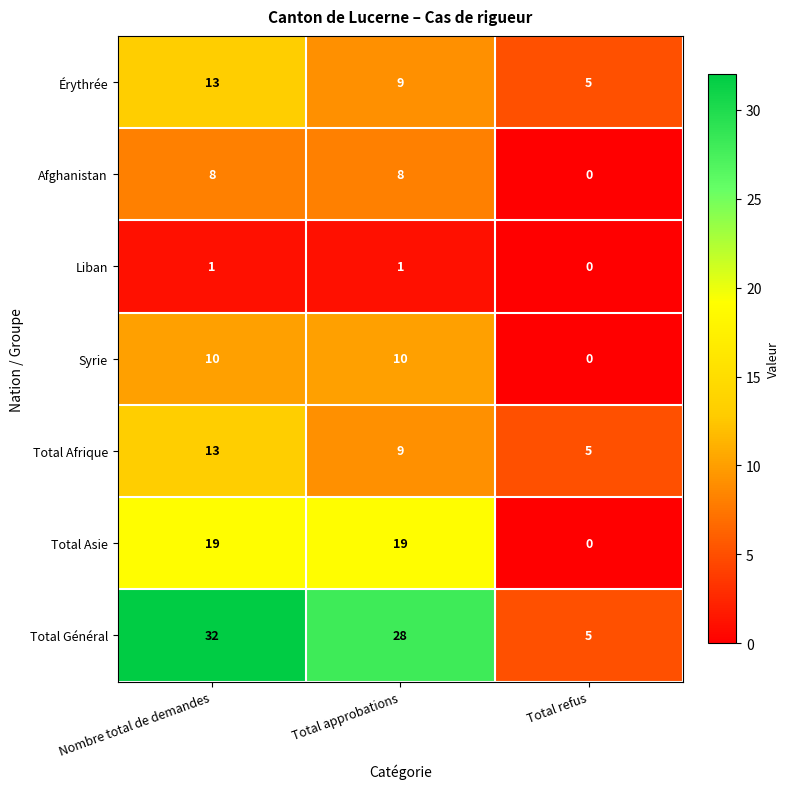

Reading left to right, list all the values displayed in this chart.

Érythrée: Nombre total de demandes=13	Total approbations=9	Total refus=5
Afghanistan: Nombre total de demandes=8	Total approbations=8	Total refus=0
Liban: Nombre total de demandes=1	Total approbations=1	Total refus=0
Syrie: Nombre total de demandes=10	Total approbations=10	Total refus=0
Total Afrique: Nombre total de demandes=13	Total approbations=9	Total refus=5
Total Asie: Nombre total de demandes=19	Total approbations=19	Total refus=0
Total Général: Nombre total de demandes=32	Total approbations=28	Total refus=5